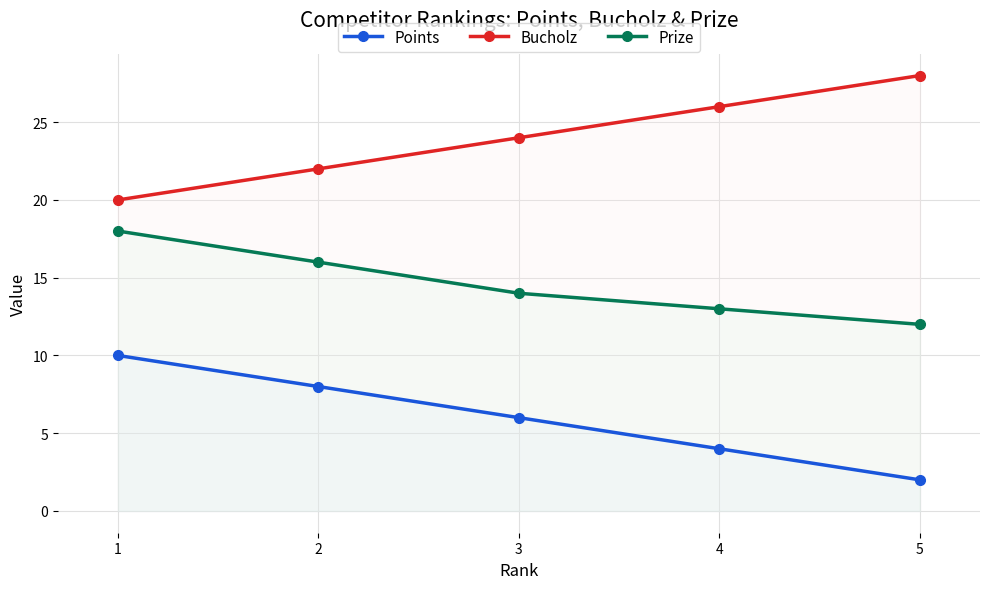

How many lines are shown in the chart?

3